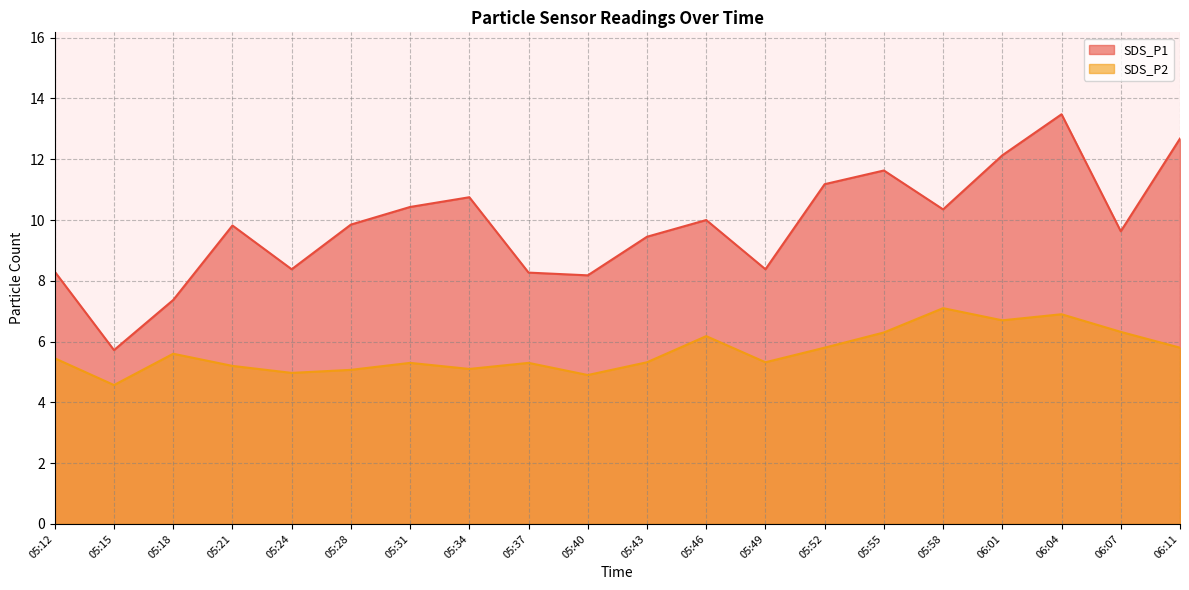

Which series has the largest range (max minus min)?

SDS_P1